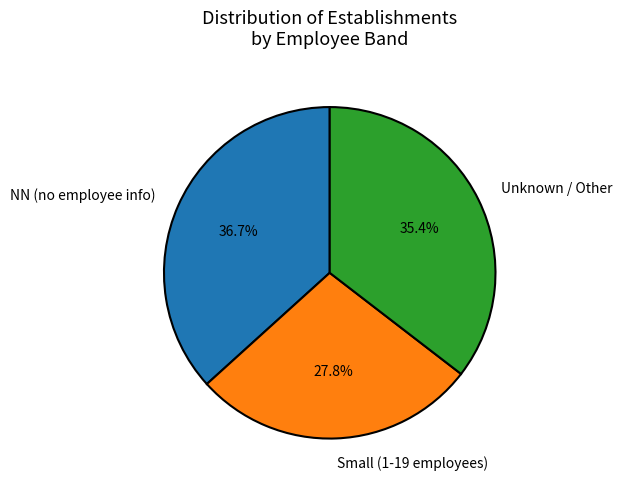

Does NN (no employee info) represent more than half of the total?

No